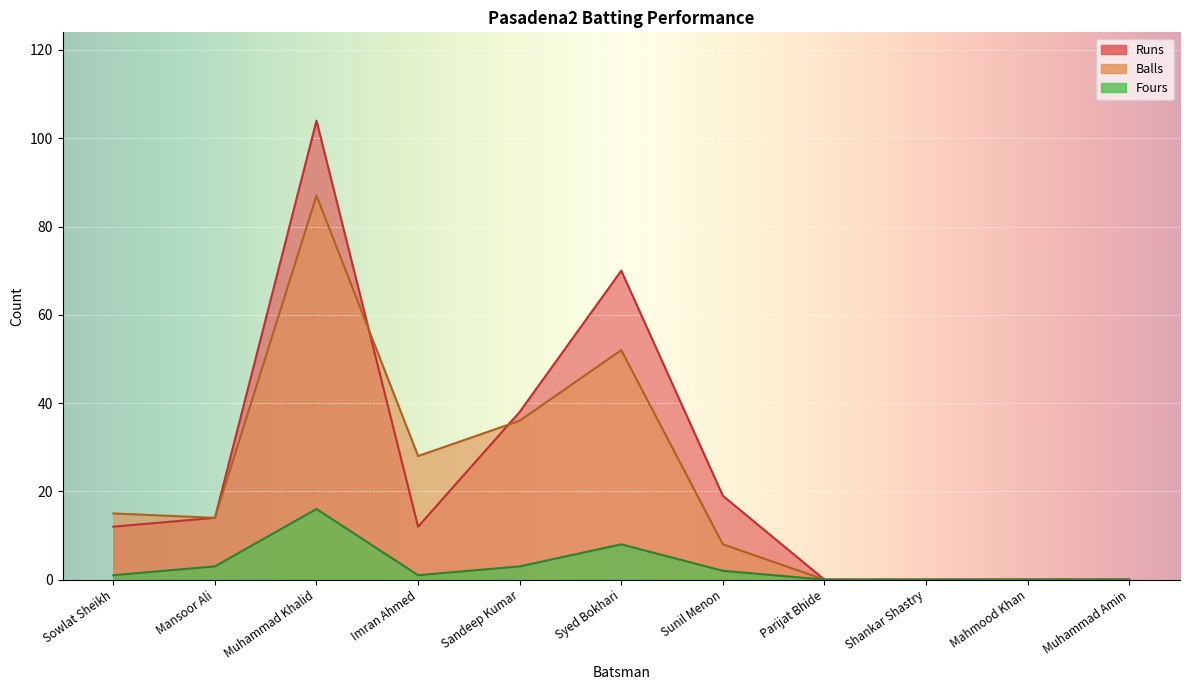

How many interior local valleys does the Balls series have?

2